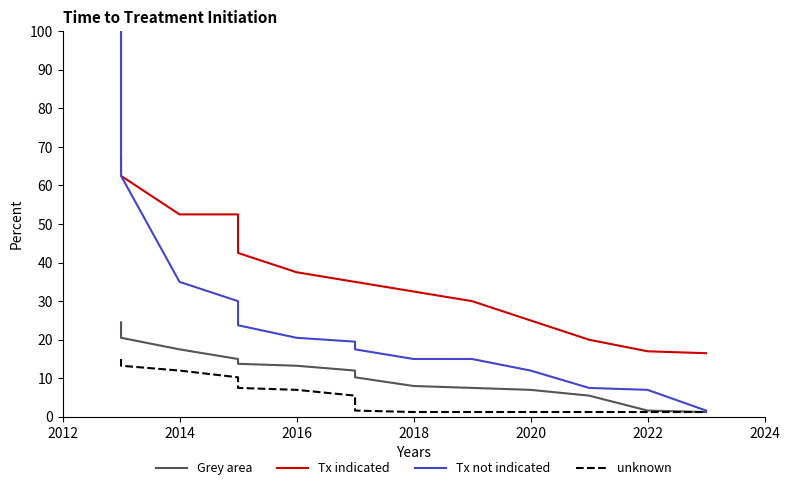

Between 2016 and 2020, which series saw the biggest shift?

Tx indicated